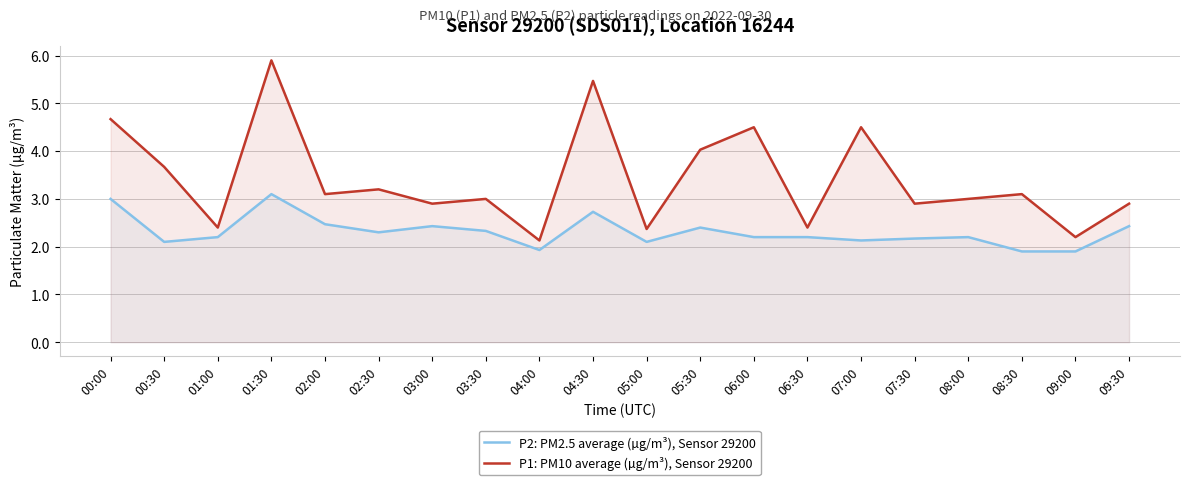

How many lines are shown in the chart?

2